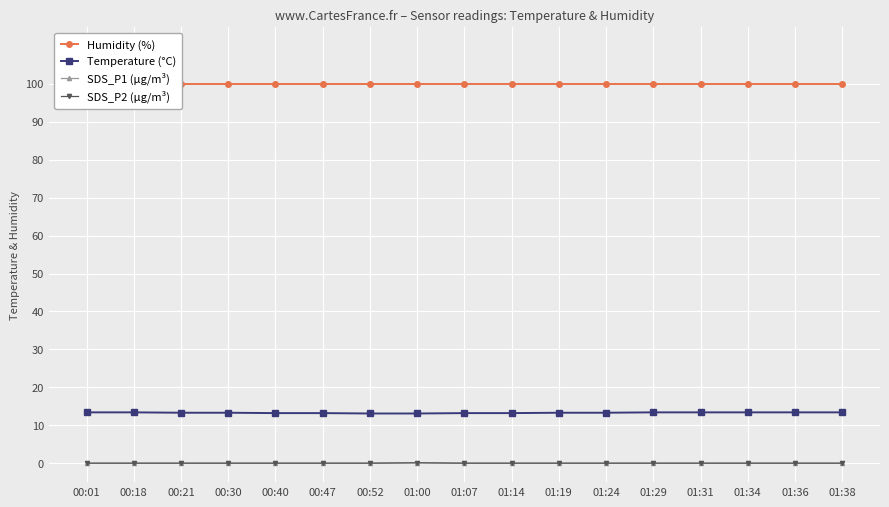

What is the greatest value displayed?

99.9